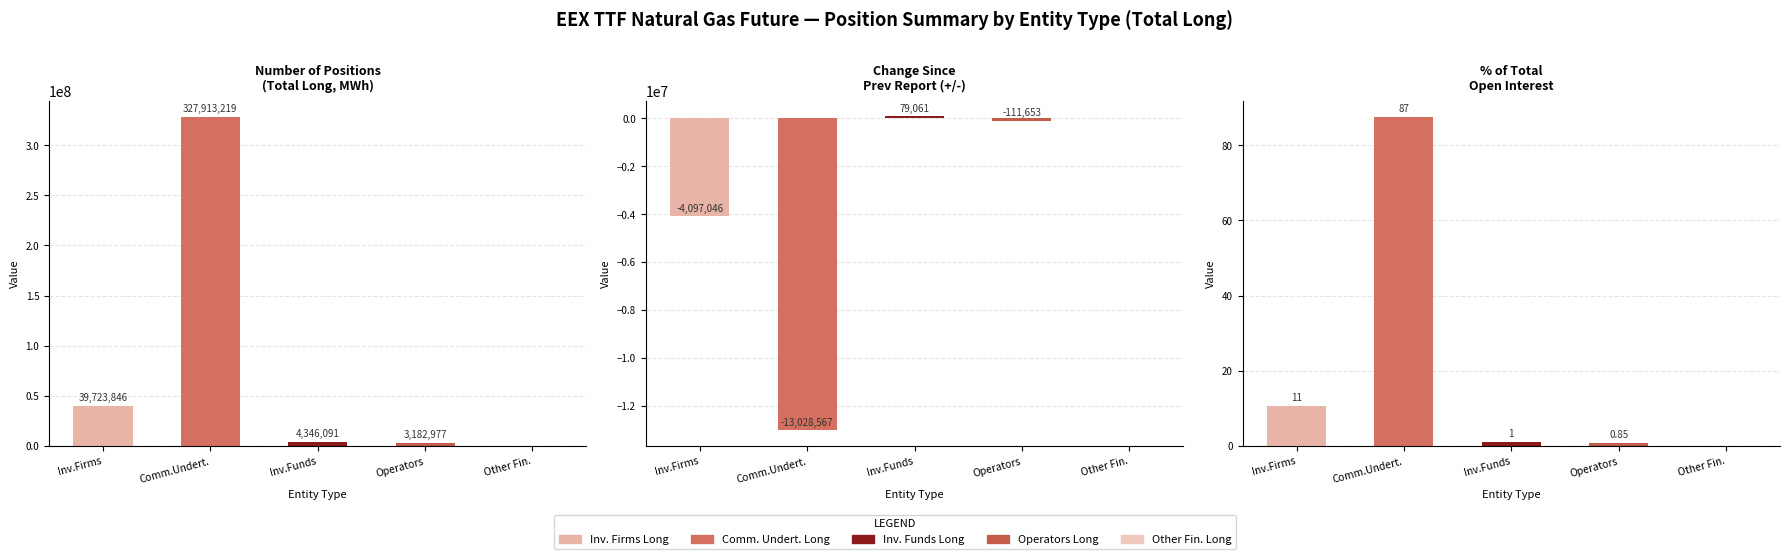

What position from the left is Investment Funds Long?

3